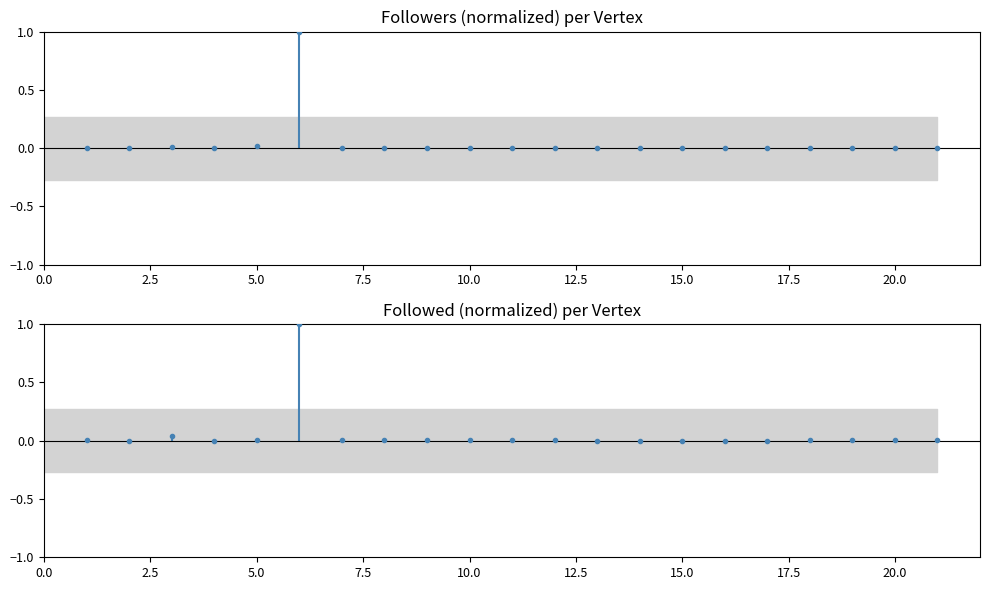

How many times do Followers and Followed cross each other?

3